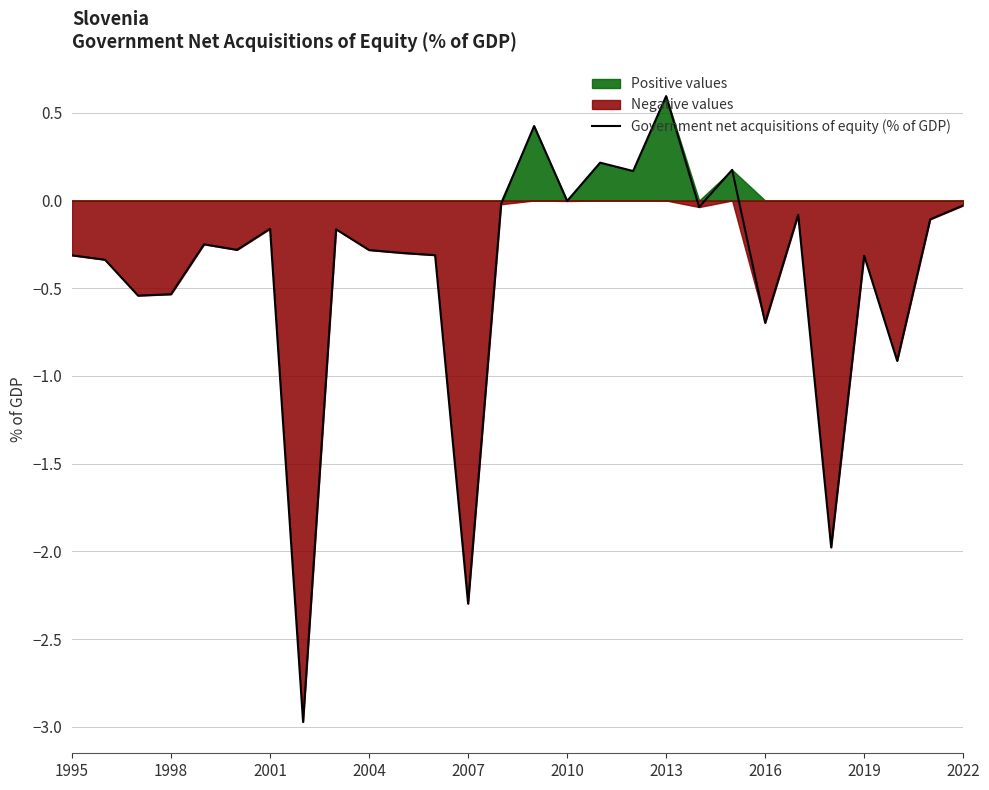

Which category has the highest value in the Government net acquisitions of equity (% of GDP) series?

2013